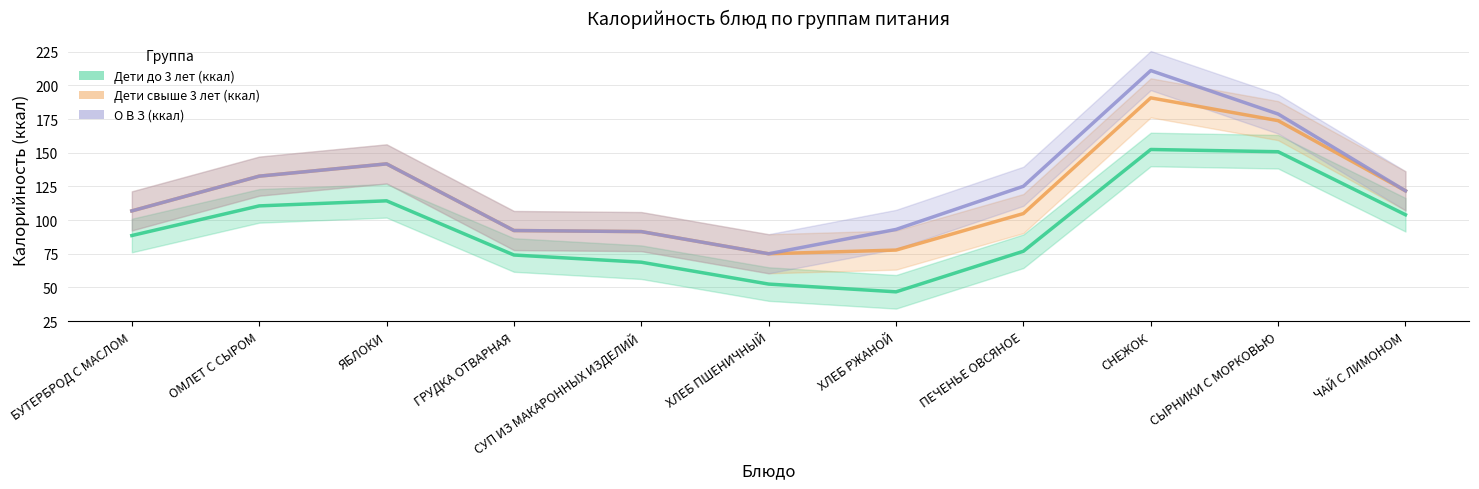

The value of О В З (ккал) at ХЛЕБ ПШЕНИЧНЫЙ is 75.0. True or false?

True